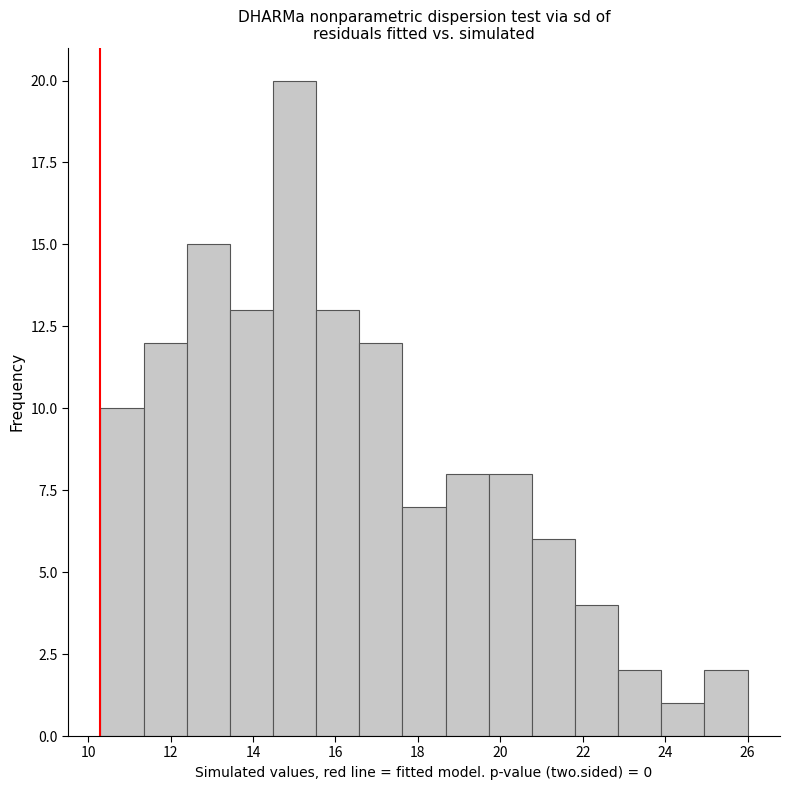

Reading left to right, transcribe this chart: for each bar, give the range it covers on the x-axis and its height. Neither the bar edges nor the heights are printed on the chart, so give them approximately, as read against the axes.

10.4 to 11.4: 10
11.4 to 12.4: 12
12.4 to 13.4: 15
13.4 to 14.4: 13
14.4 to 15.6: 20
15.6 to 16.6: 13
16.6 to 17.6: 12
17.6 to 18.6: 7
18.6 to 19.8: 8
19.8 to 20.8: 8
20.8 to 21.8: 6
21.8 to 22.8: 4
22.8 to 24.0: 2
24.0 to 25.0: 1
25.0 to 26.0: 2